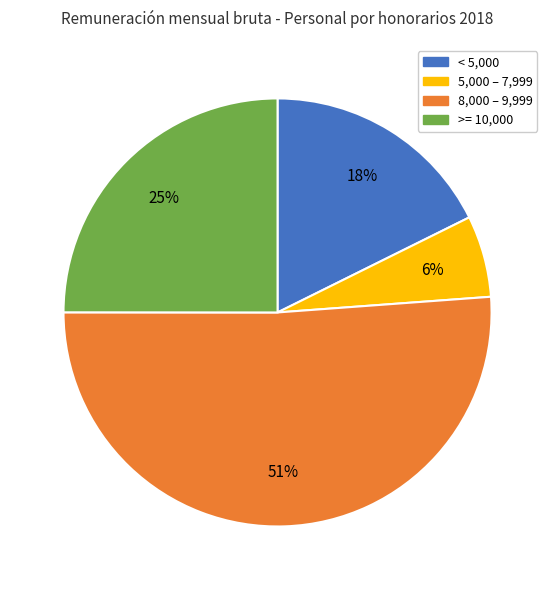

How many slices are in this pie chart?

4